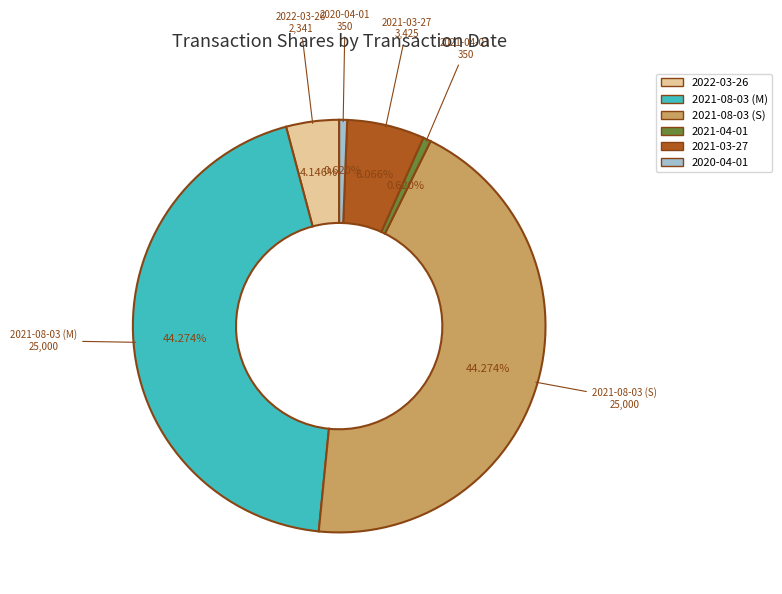

What is the ratio of the value at 2020-04-01 to the value at 2021-03-27?

0.1